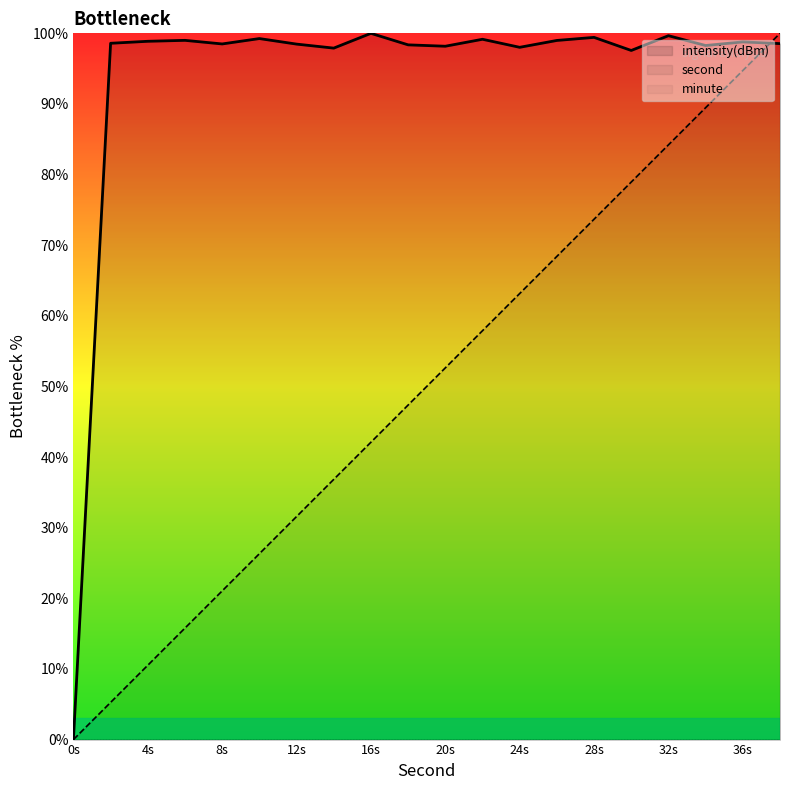

What is the value of the second point at the 10th from the left?

47.4